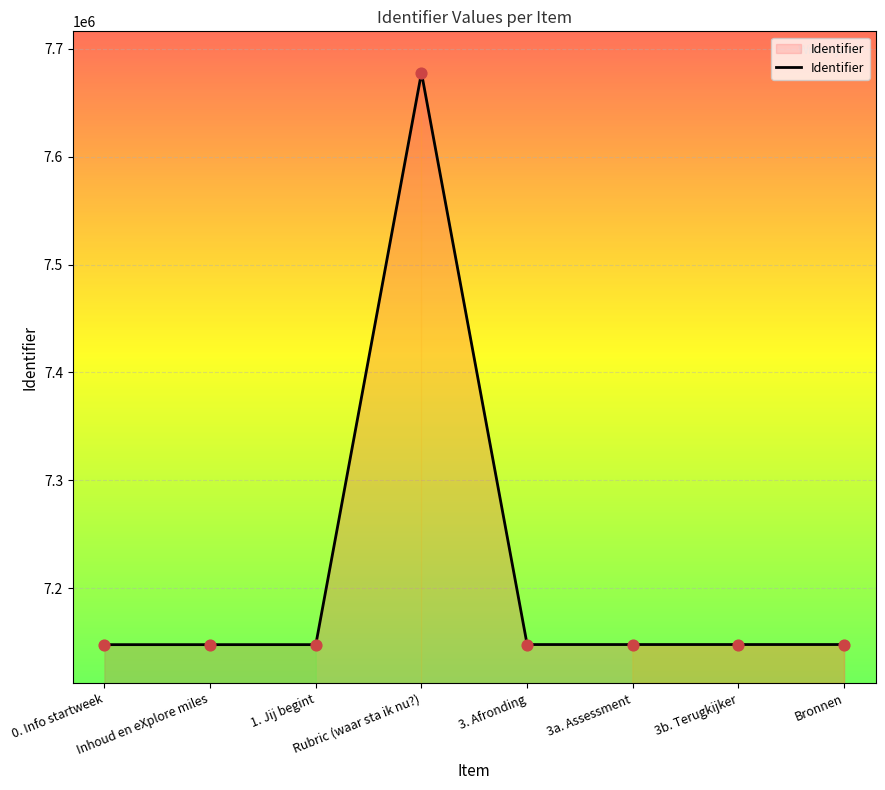

What is the smallest value displayed?

7147845